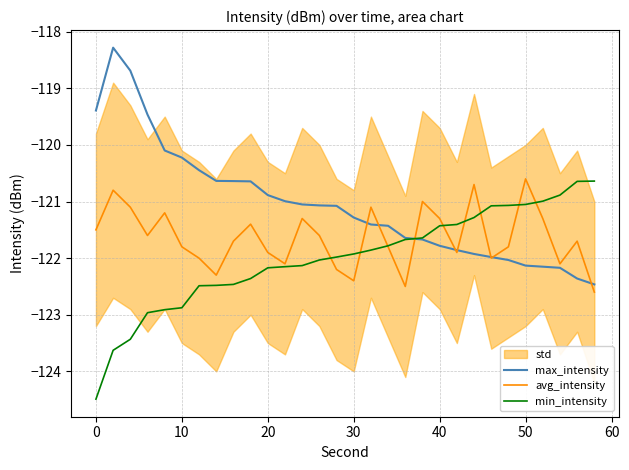

List the series in order of their peak value, lowest first.

min_intensity, avg_intensity, max_intensity